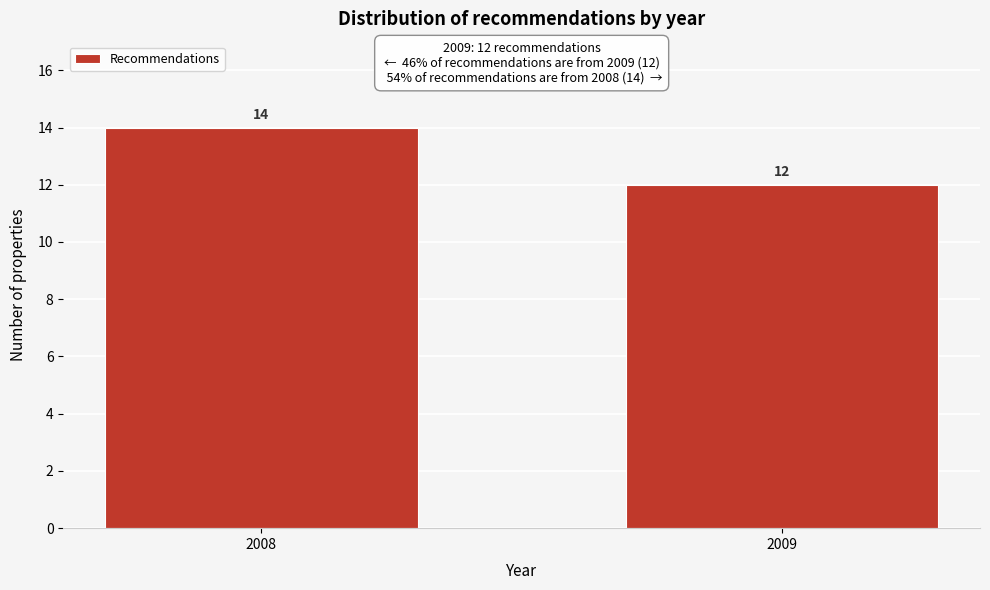

Reading left to right, list all the values displayed in this chart.

14	12